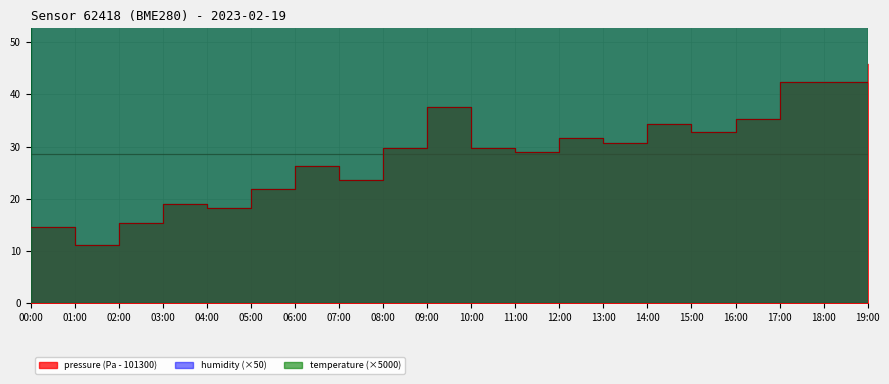

At which category is the sum across all series the highest?

17:00